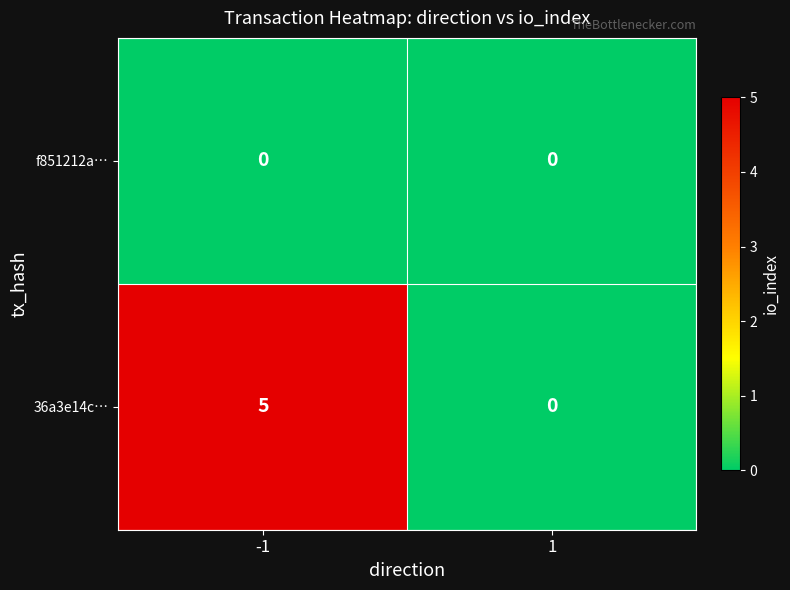

Count the number of categories in the chart.

2